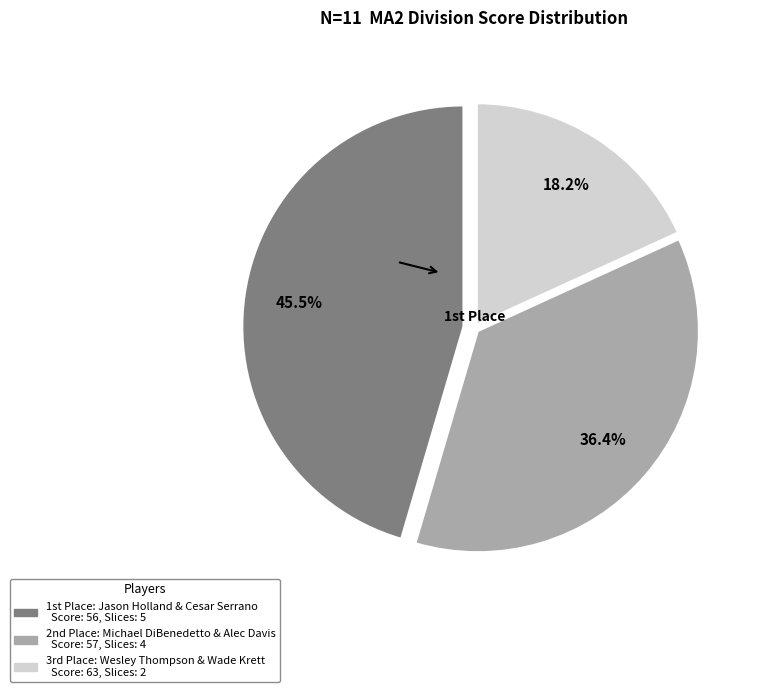

What is the smallest slice in the pie chart?

Wesley Thompson & Wade Krett